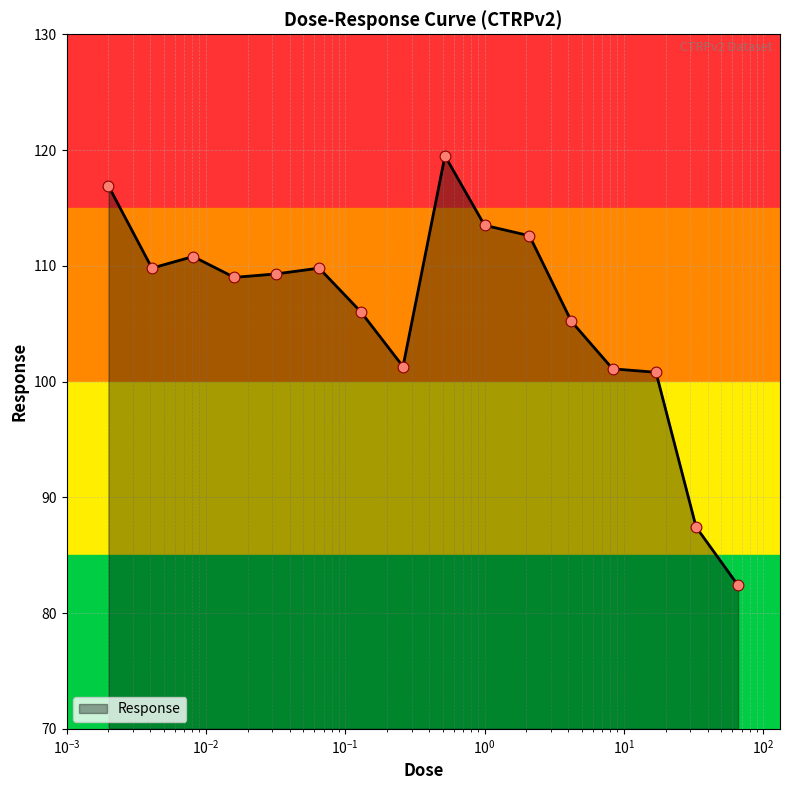

What is the maximum value shown in the chart?

119.5